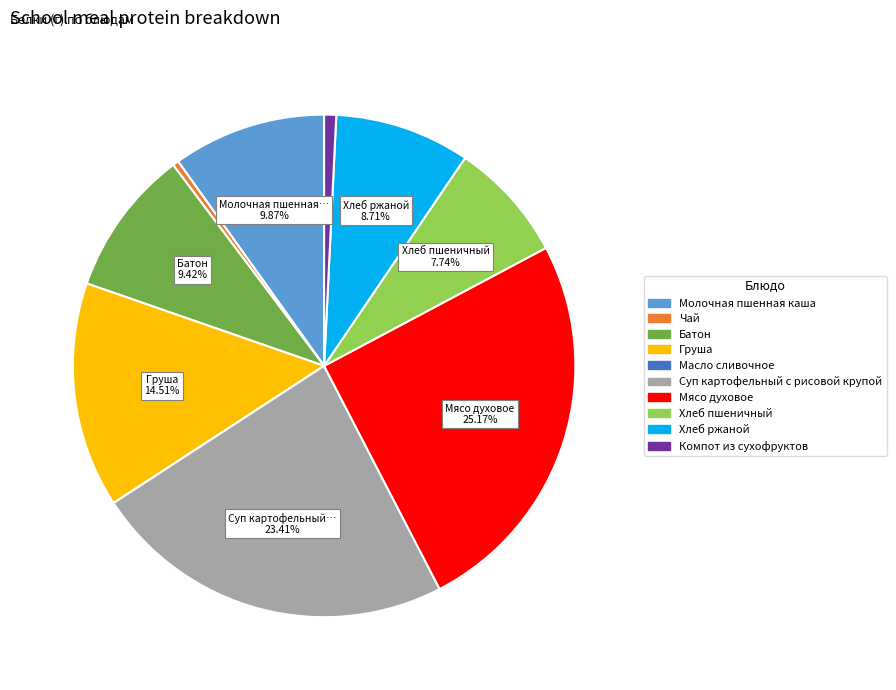

Which slice is the largest?

Мясо духовое